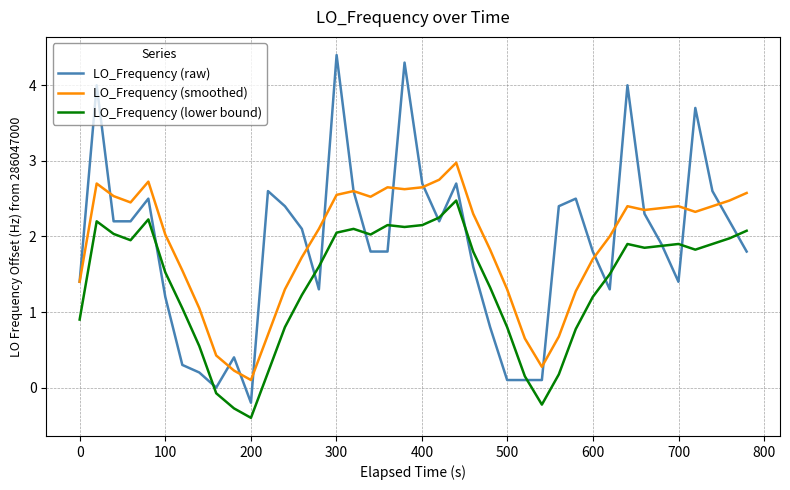

True or false: LO_Frequency (lower bound) and LO_Frequency (smoothed) cross at least once.

False